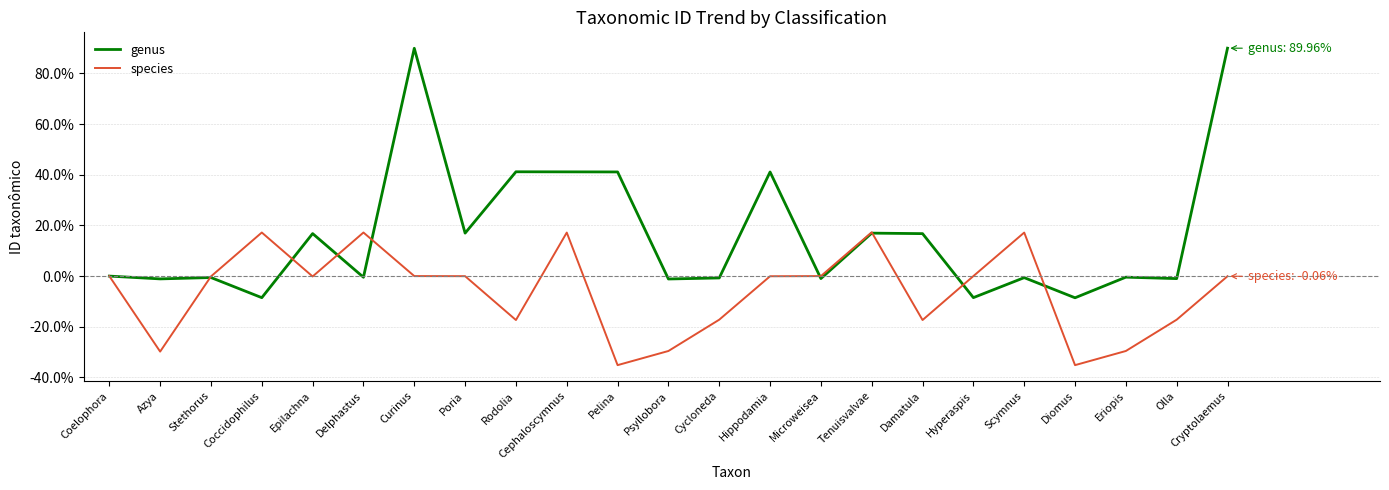

The value of genus at Poria is 26.9. True or false?

False